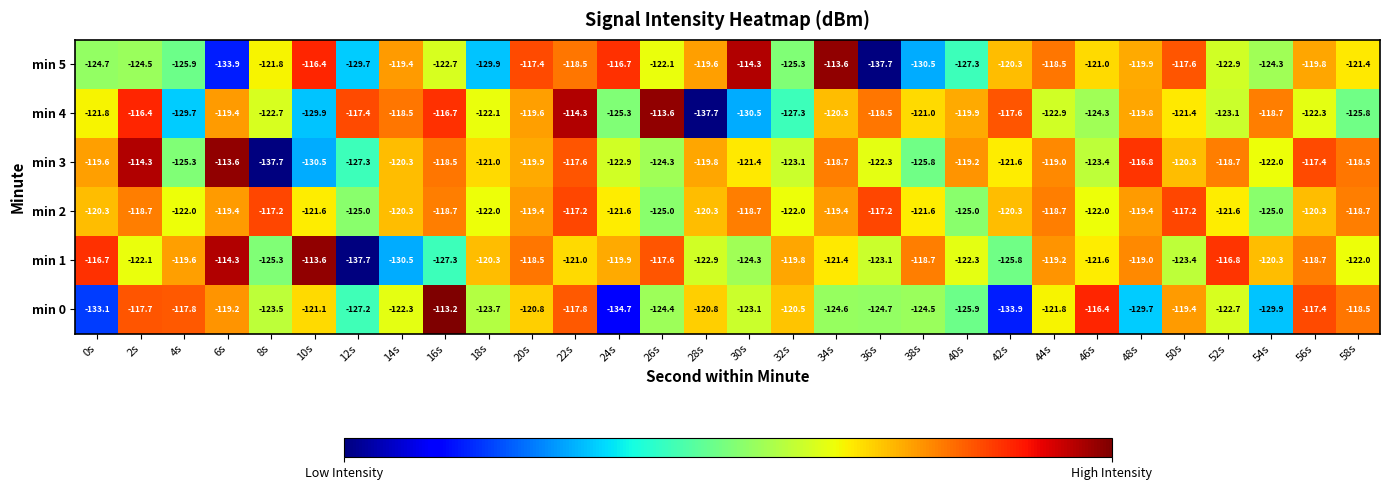

How many values in the min 1 series exceed -120?

13